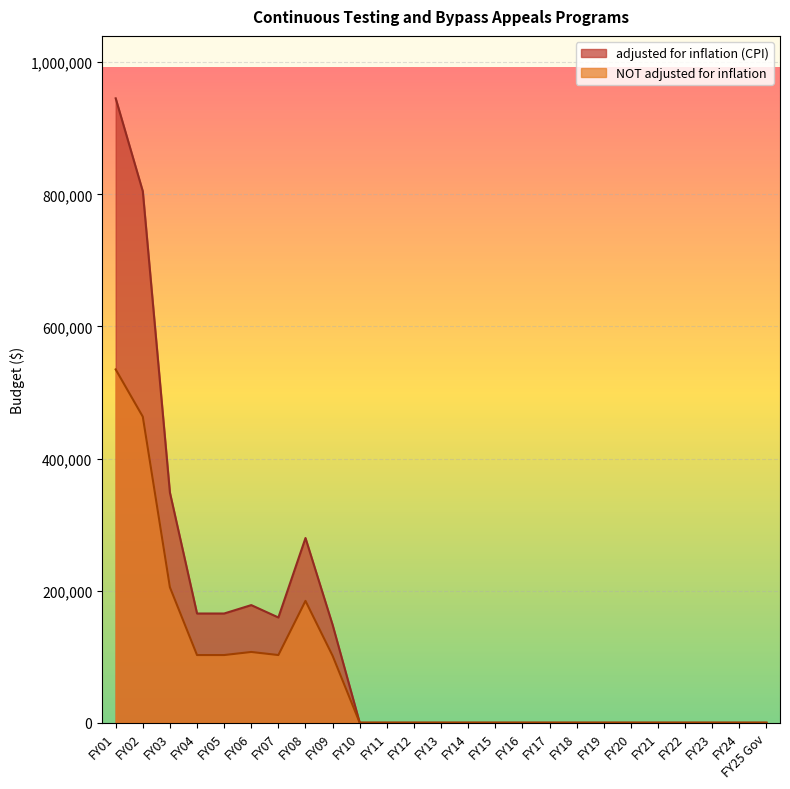

What is the difference between the maximum and minimum values in the adjusted for inflation (CPI) series?

945430